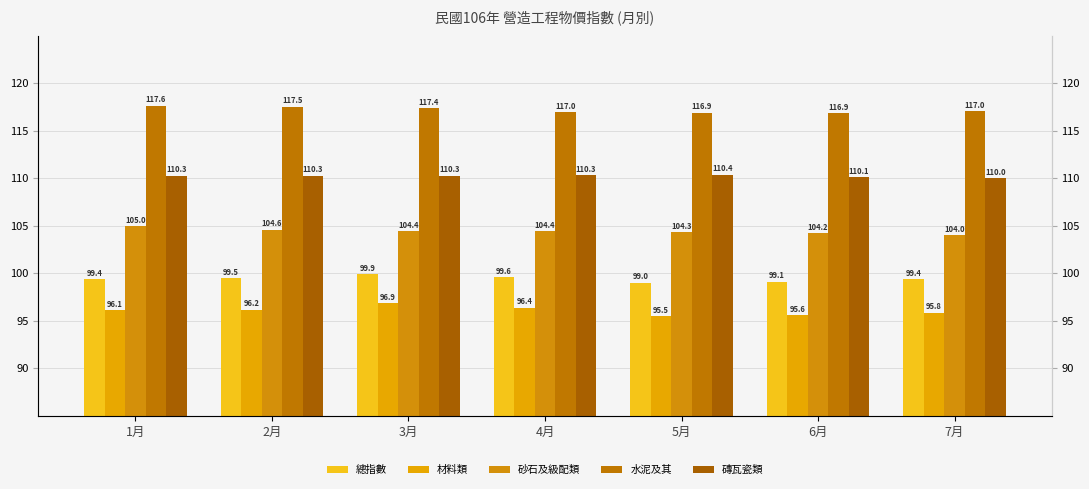

Which series has the widest spread of values?

材料類